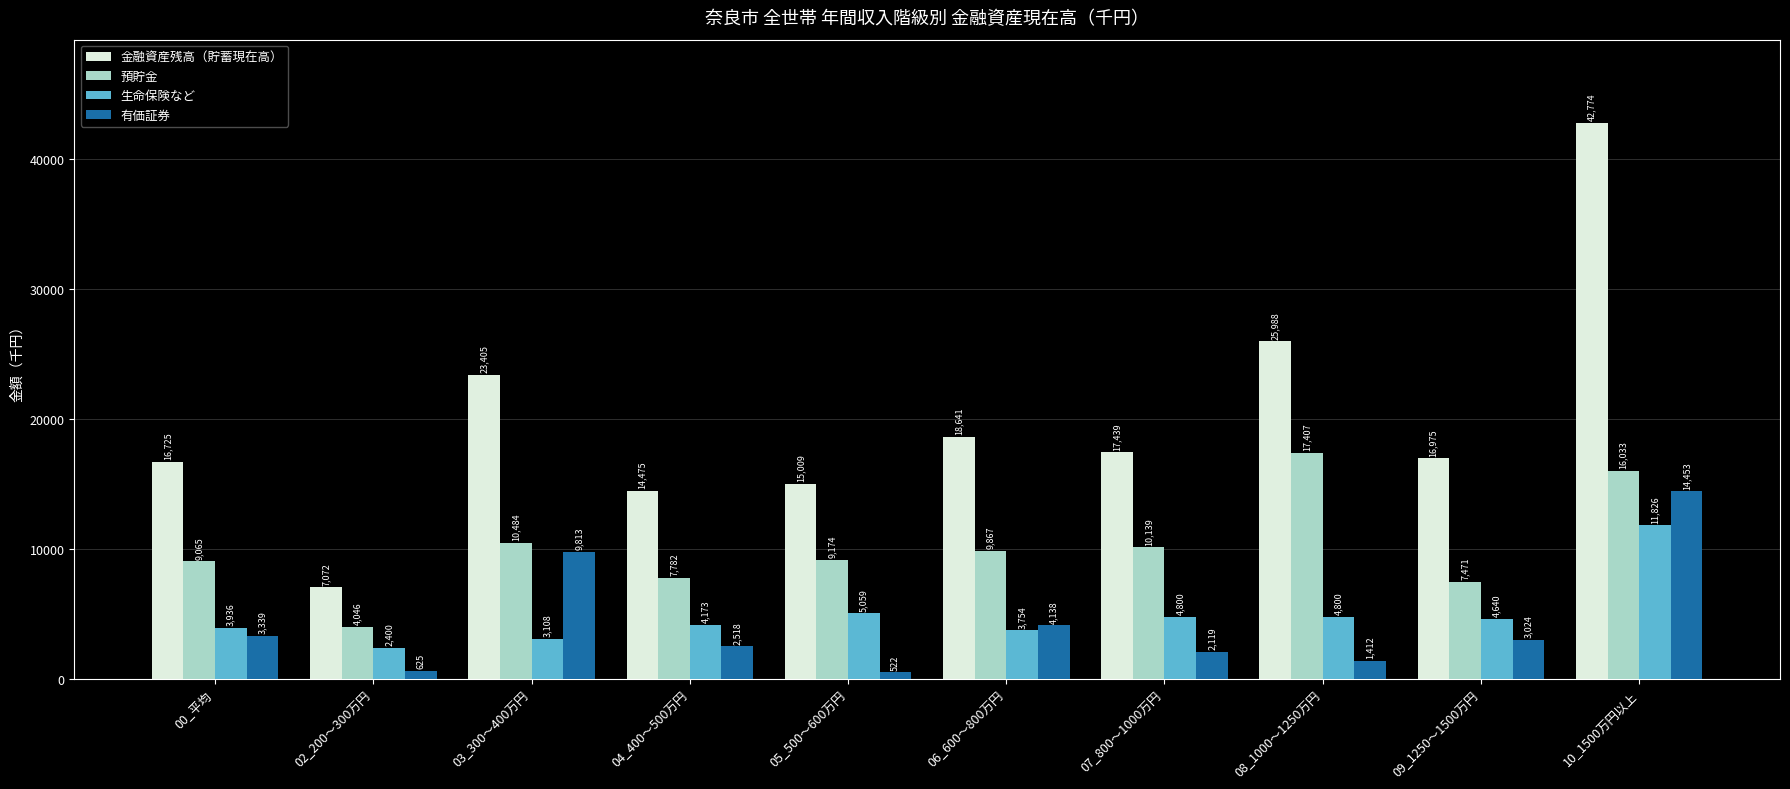

What is the smallest value displayed?

522